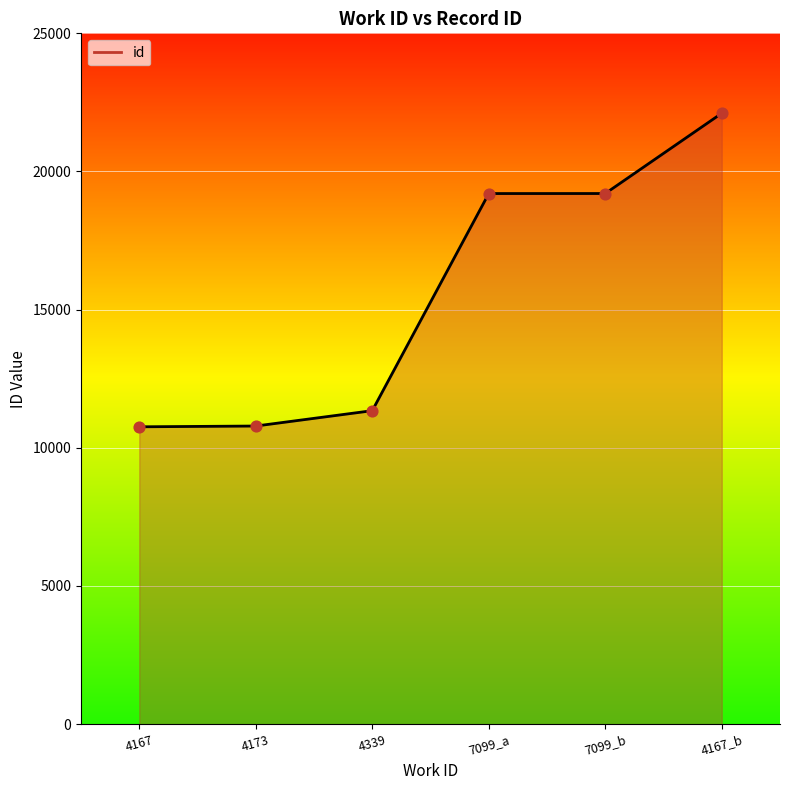

Between 4339 and 4167, which is larger?

4339